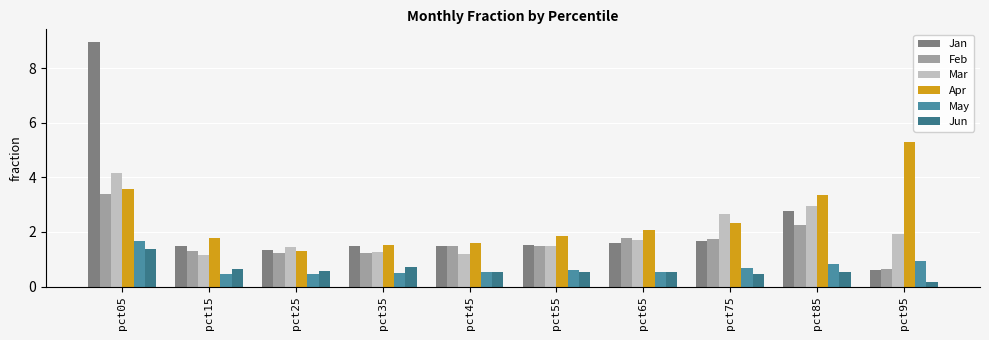

The Feb series shows 1.7 at pct75. True or false?

True